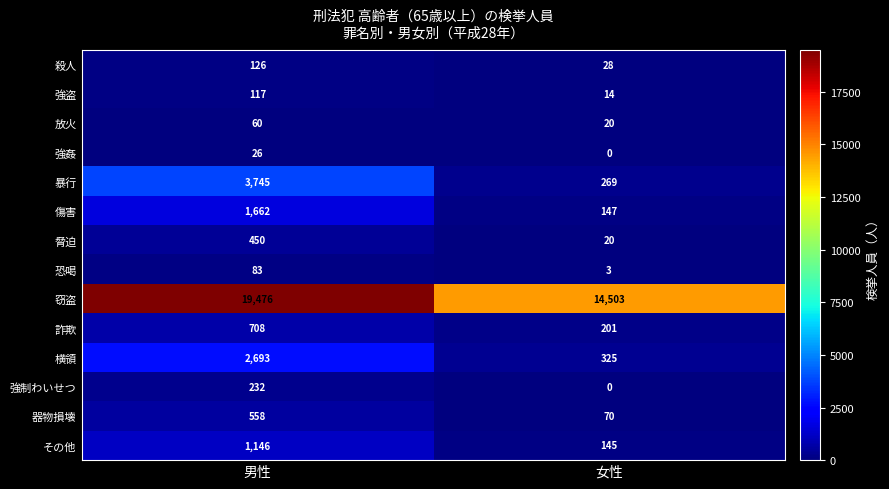

List the series in order of their peak value, highest first.

窃盗, 暴行, 横領, 傷害, その他, 詐欺, 器物損壊, 脅迫, 強制わいせつ, 殺人, 強盗, 恐喝, 放火, 強姦